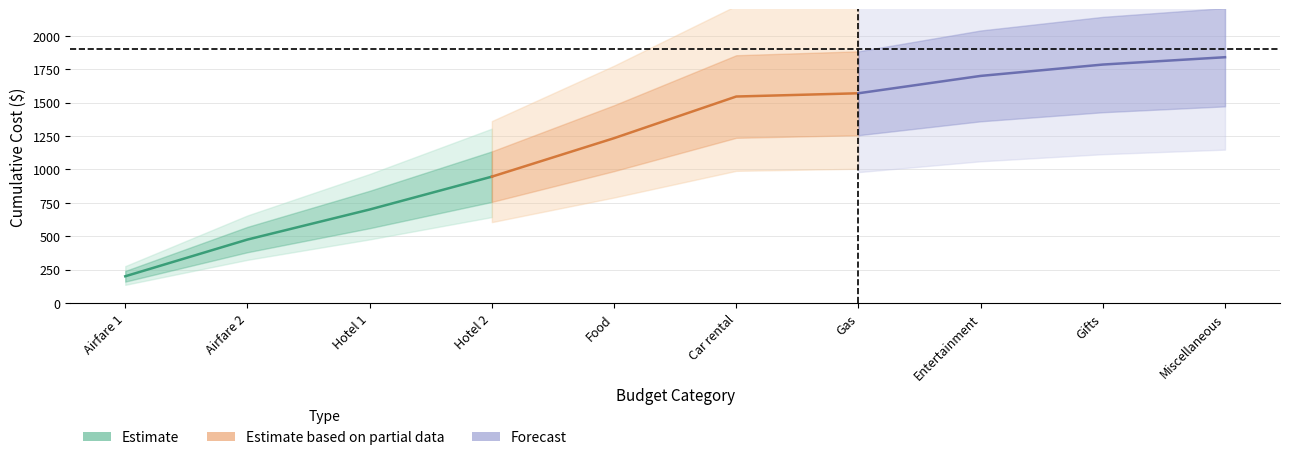

Rank the series by their maximum value, from lowest to highest.

Estimate, Estimate based on partial data, Forecast